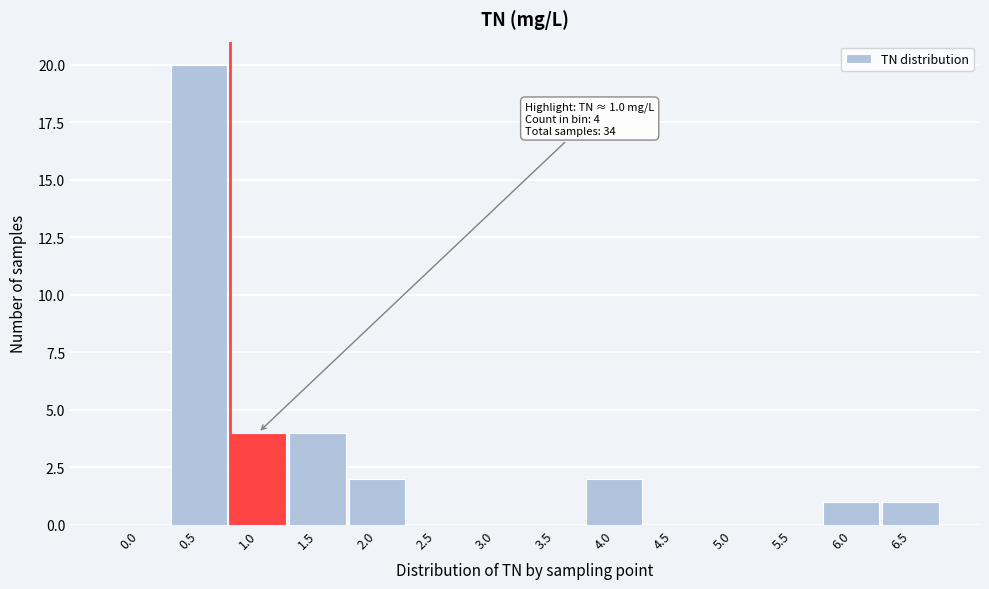

Reading left to right, extract all data points from this chart.

0.0=0	0.5=20	1.0=4	1.5=4	2.0=2	2.5=0	3.0=0	3.5=0	4.0=2	4.5=0	5.0=0	5.5=0	6.0=1	6.5=1